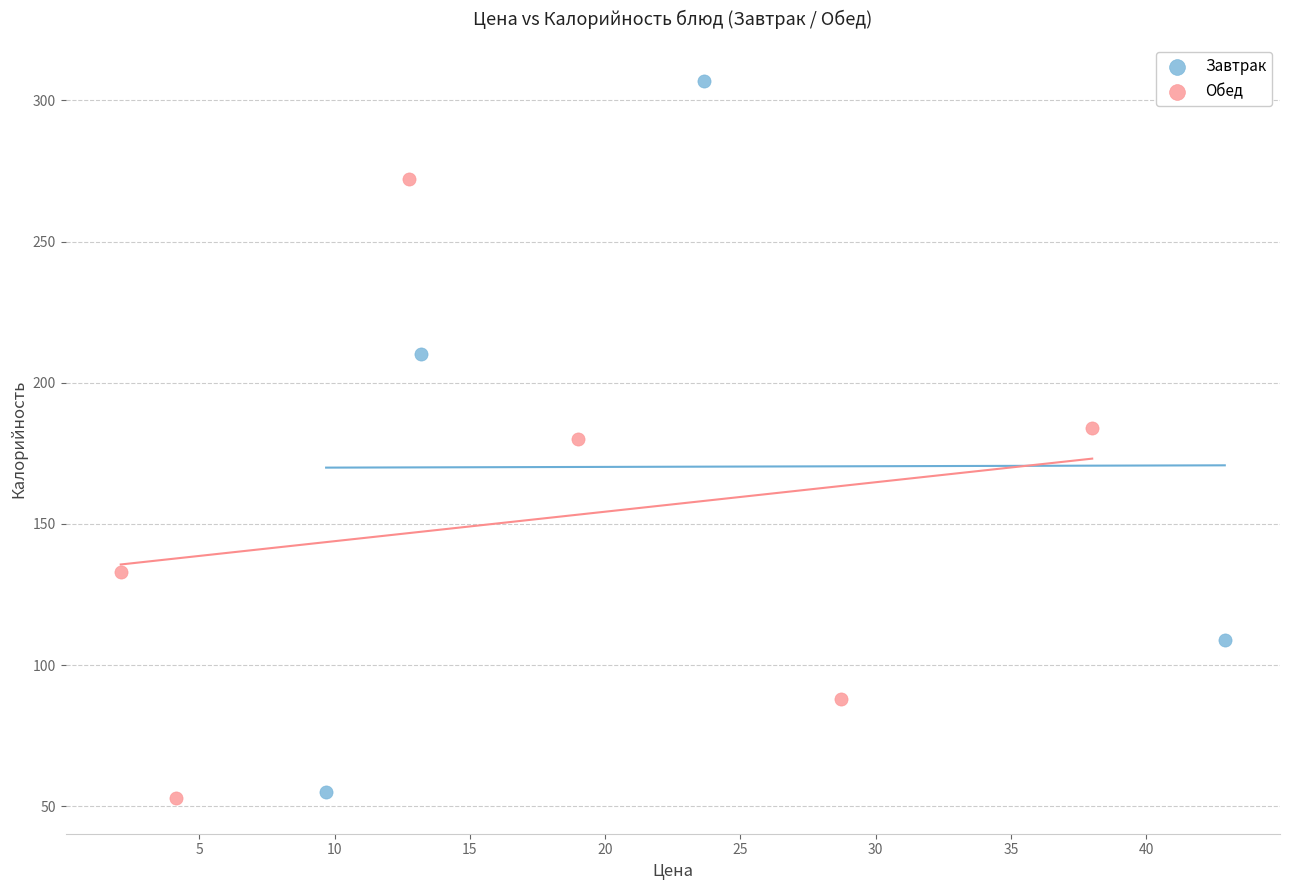

Which series reaches the maximum Y coordinate?

Завтрак